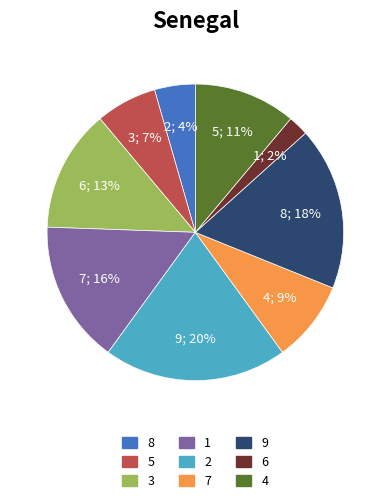

Is there any slice that represents more than half of the pie?

No